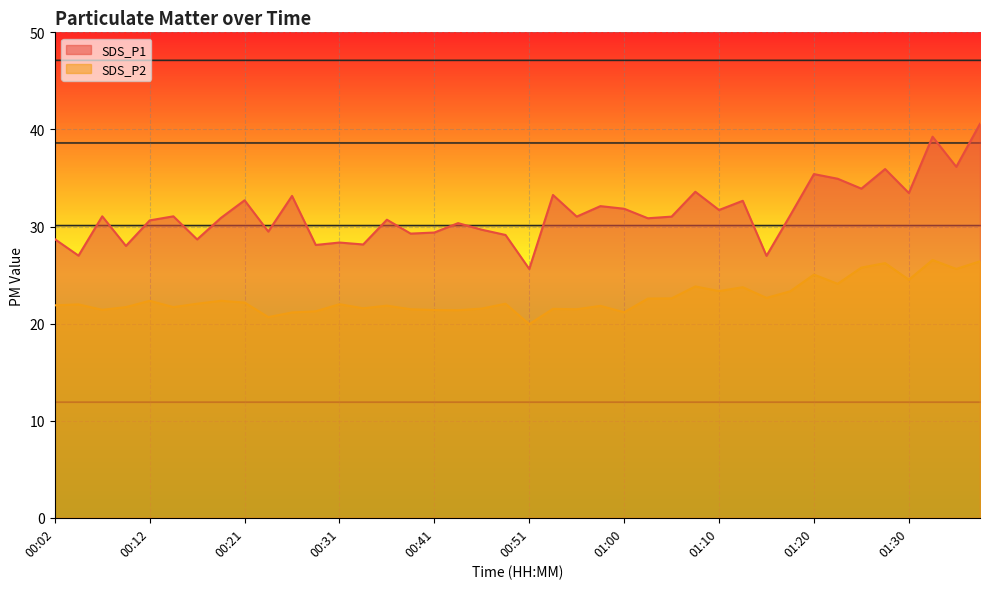

Reading left to right, what are all the values shown in this chart?

SDS_P1: 28.7	27.0	31.1	28.0	30.6	31.1	28.7	30.9	32.7	29.5	33.1	28.1	28.4	28.1	30.7	29.3	29.4	30.4	29.7	29.1	25.6	33.2	31.0	32.1	31.8	30.9	31.0	33.6	31.7	32.6	27.0	31.1	35.4	34.9	33.9	35.9	33.5	39.2	36.1	40.6
SDS_P2: 21.9	22.0	21.4	21.7	22.4	21.7	22.1	22.4	22.2	20.7	21.1	21.3	22.0	21.6	21.9	21.5	21.4	21.4	21.6	22.1	19.9	21.5	21.5	21.8	21.2	22.6	22.6	23.8	23.4	23.8	22.6	23.3	25.1	24.1	25.8	26.2	24.5	26.6	25.6	26.4